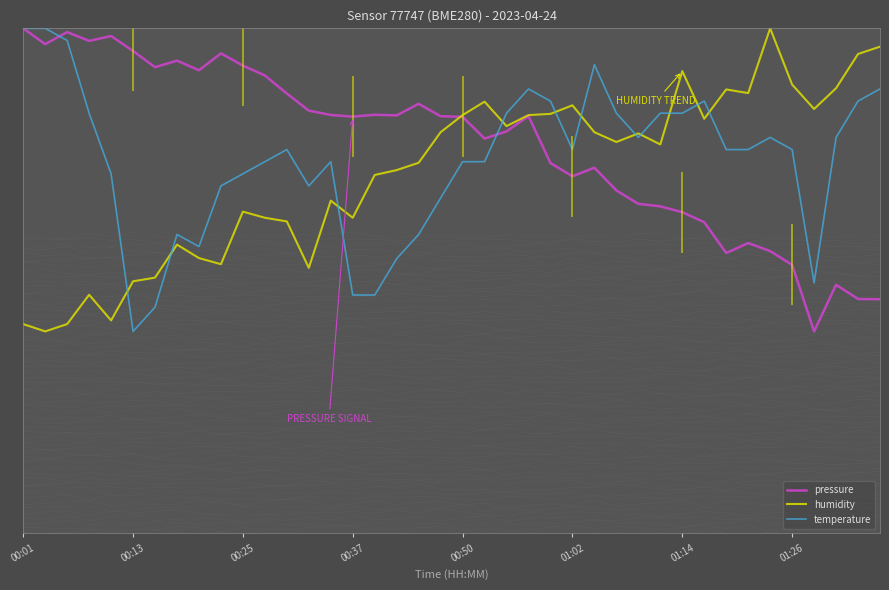

What is the sum of the temperature values at 30 and 26?

176.0